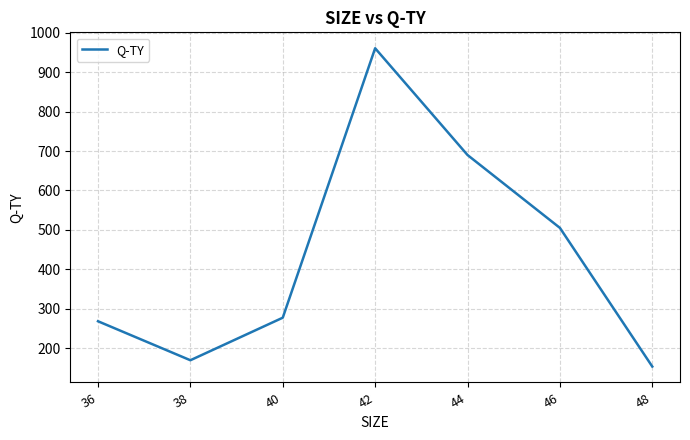

Reading left to right, transcribe all the data shown in this chart.

268	169	277	961	690	505	153